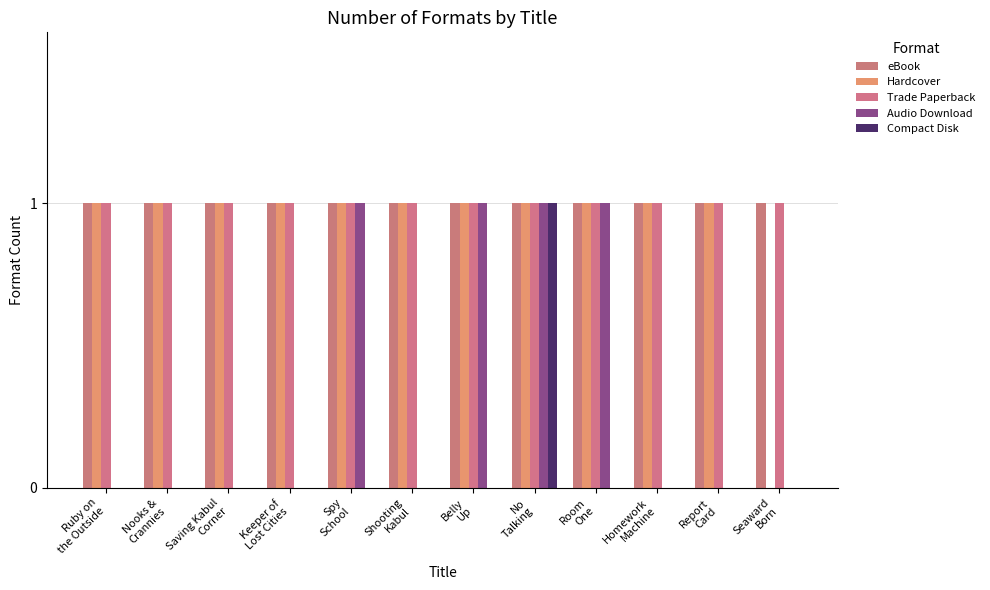

Is the value of Hardcover at Ruby on
the Outside greater than the value of Trade Paperback at Keeper of
Lost Cities?

No